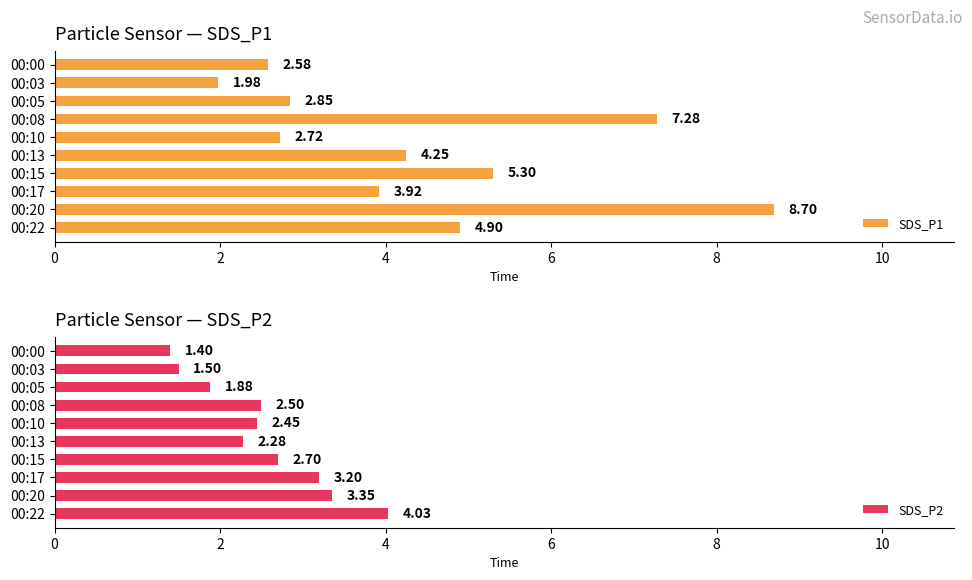

How many groups of bars are there?

10